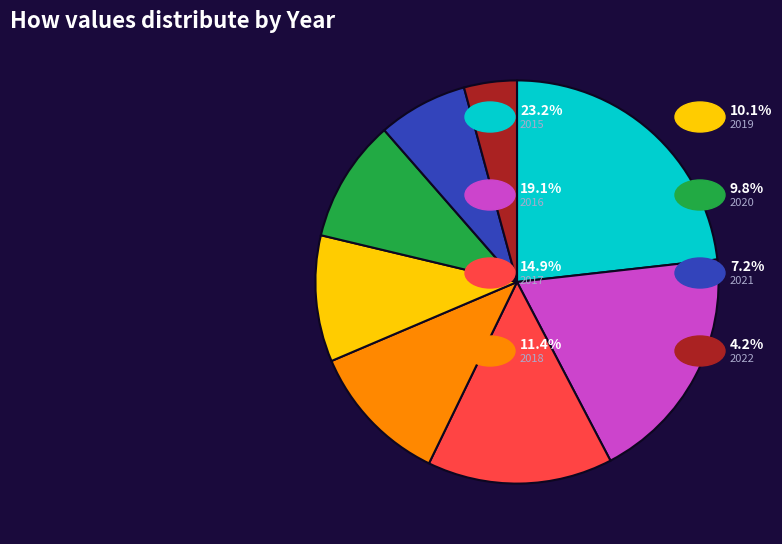

Is there any slice that represents more than half of the pie?

No